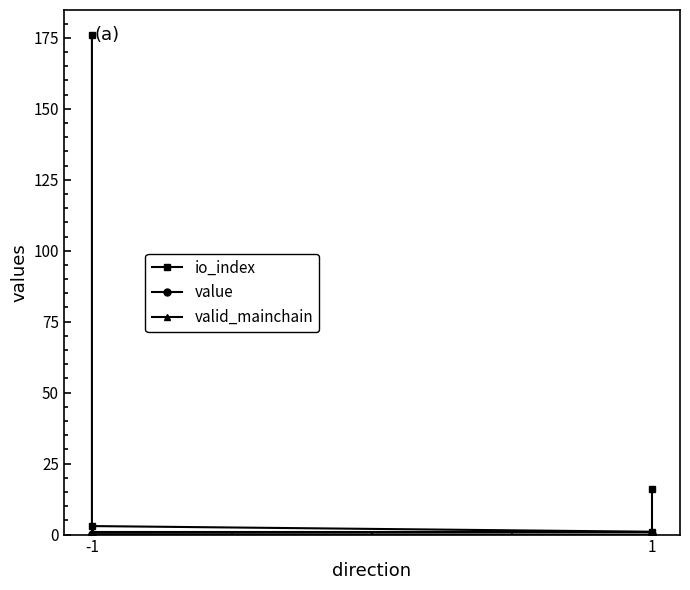

True or false: valid_mainchain and io_index cross at least once.

False